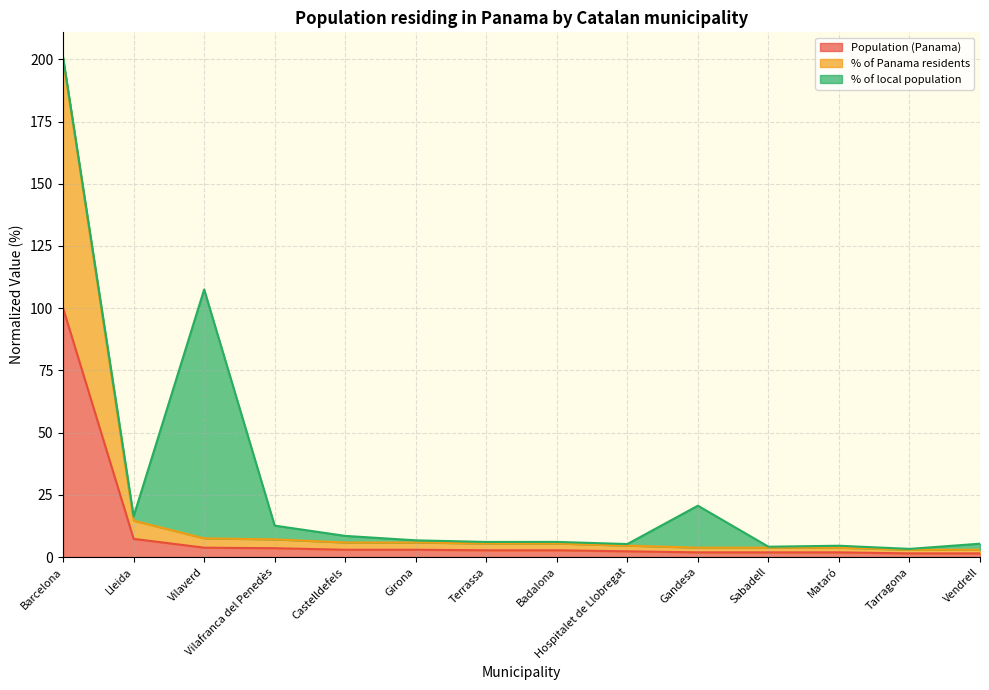

At which category is the sum across all series the highest?

Barcelona